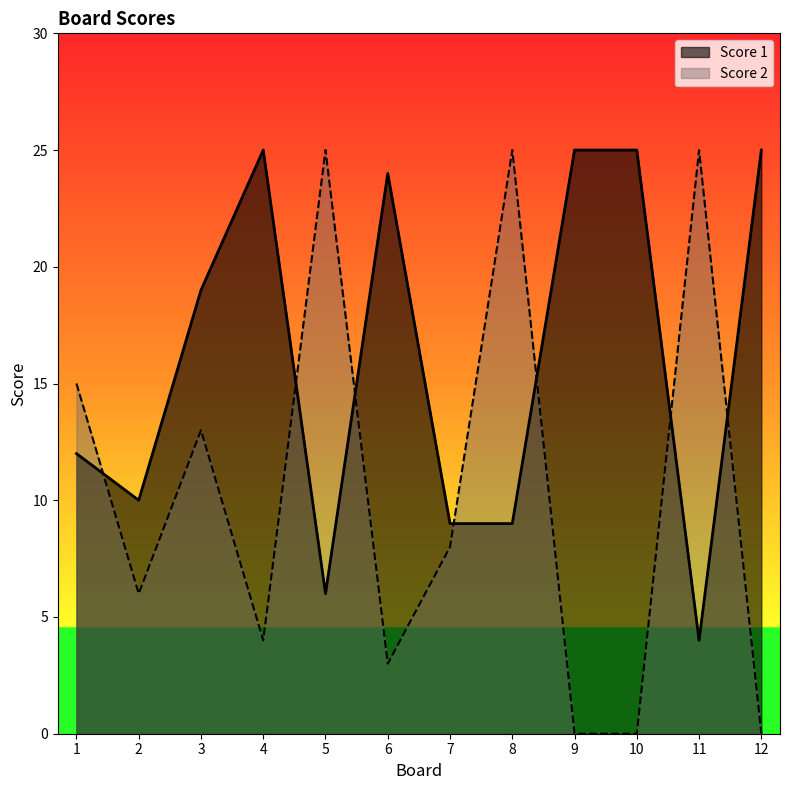

What is the difference between the maximum and minimum values in the Score 1 series?

21